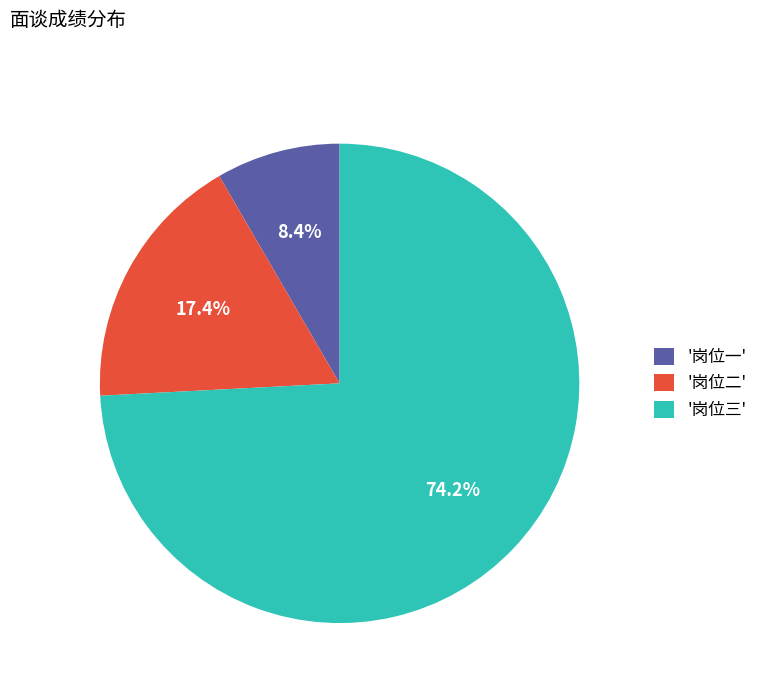

Between '岗位三' and '岗位一', which is larger?

'岗位三'